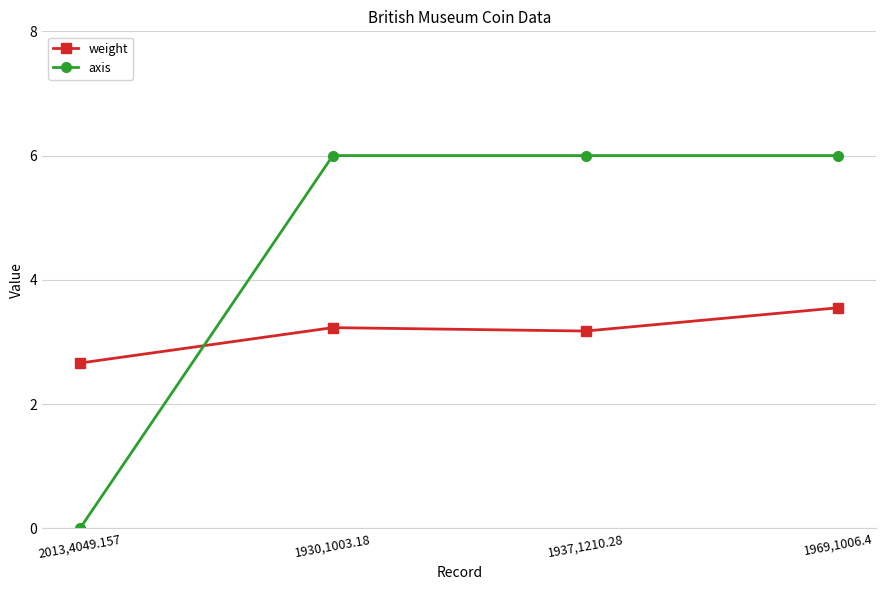

Does the chart display data point markers on the line(s)?

Yes